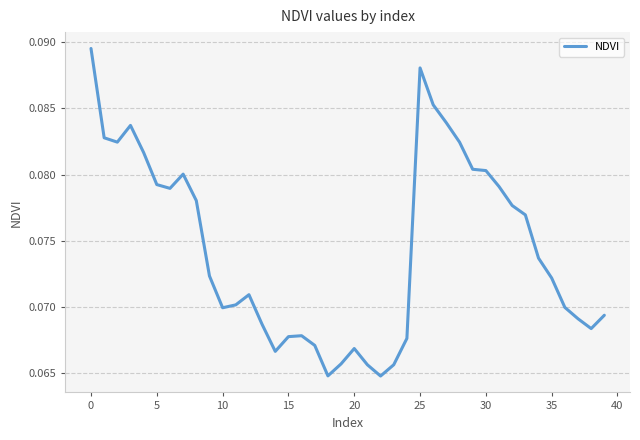

How many lines are shown in the chart?

1